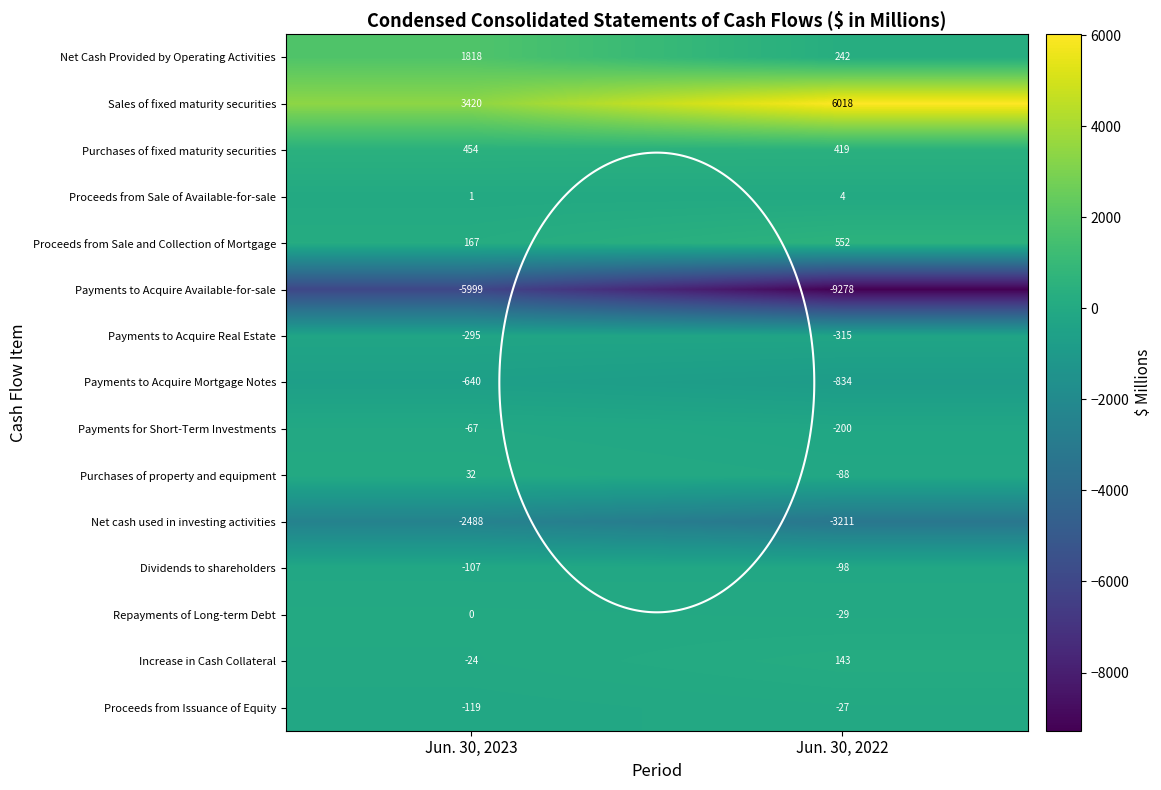

What is the average value of the Repayments of Long-term Debt series?

-14